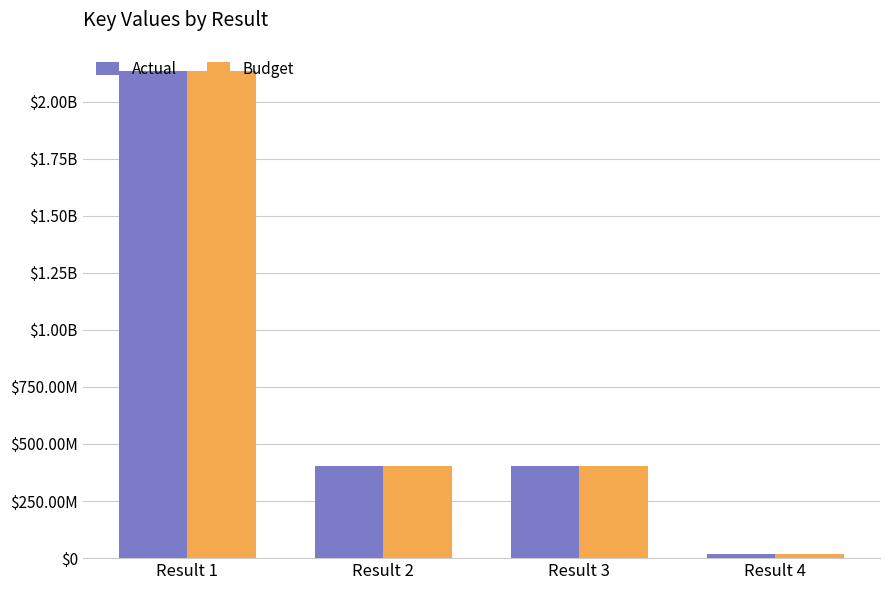

What are all the series names shown in the legend?

Actual, Budget